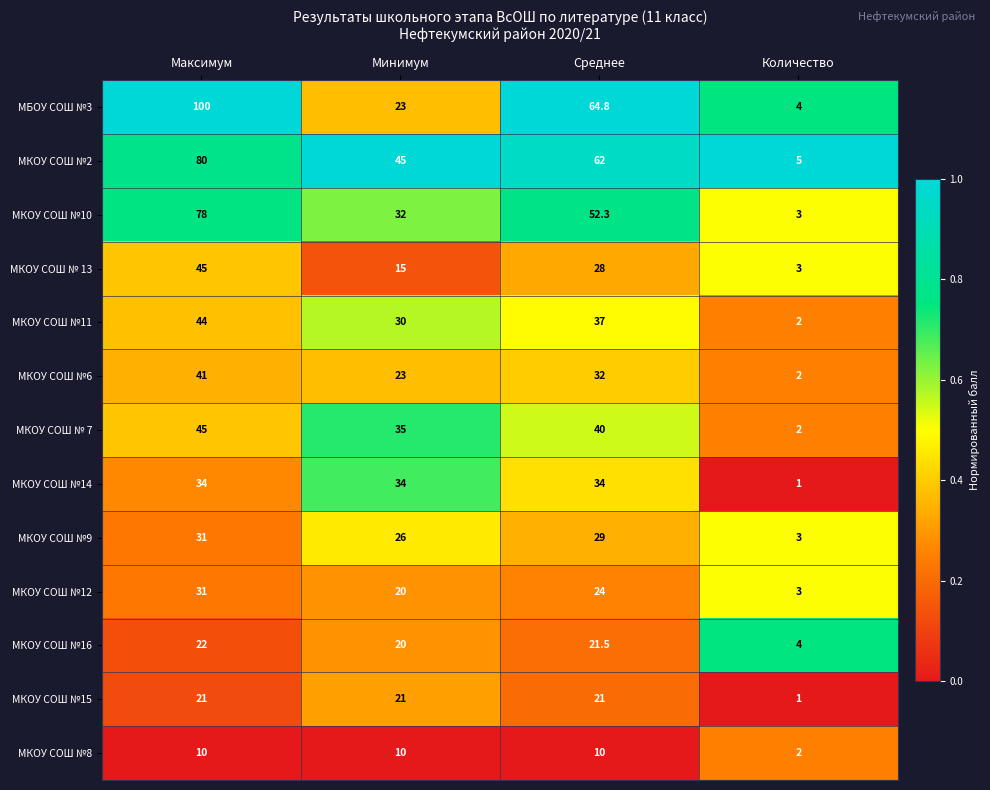

What is the highest value of the МКОУ СОШ №2 series?

80.0